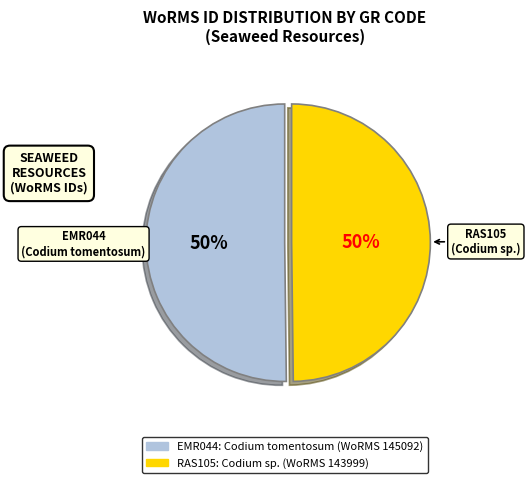

Is the sum of EMR044 and RAS105 greater than half?

Yes